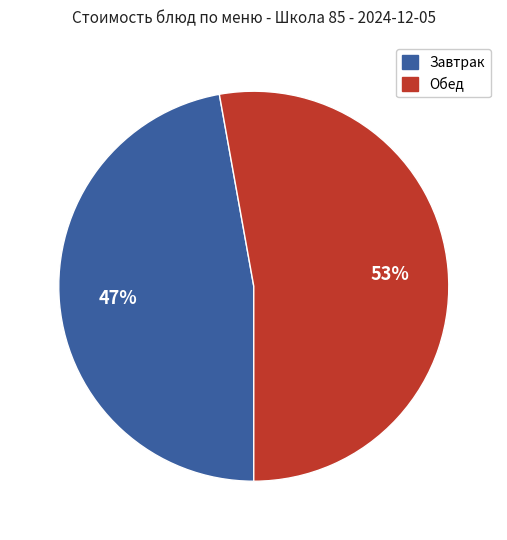

Rank the categories by value from highest to lowest.

Обед, Завтрак